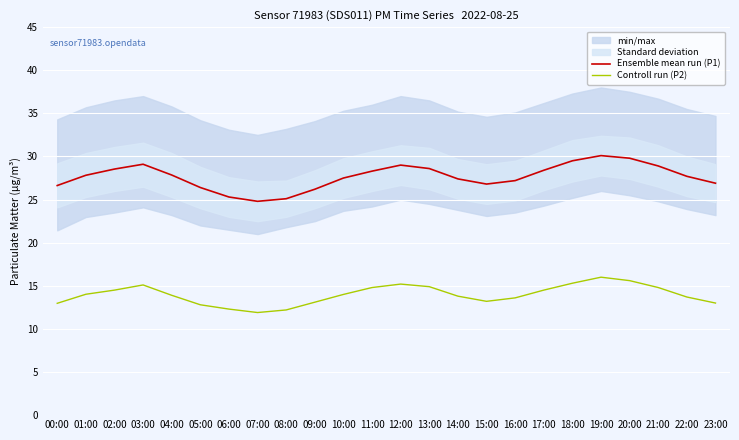

What is the sum of the Ensemble mean run (P1) values at 07:00 and 08:00?

49.9